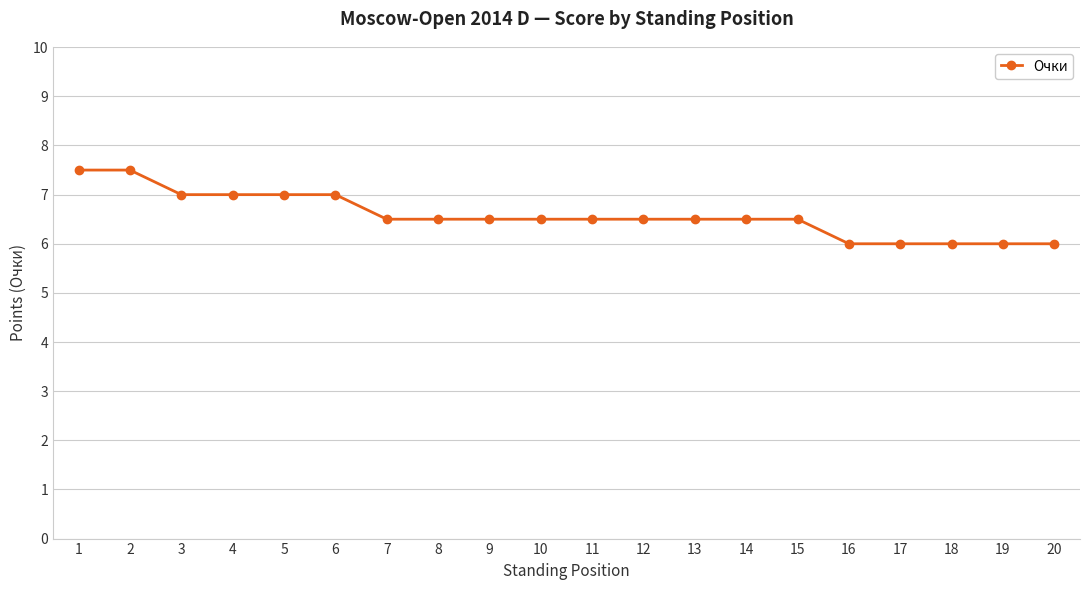

True or false: the data shows 2.9 at 1.

False